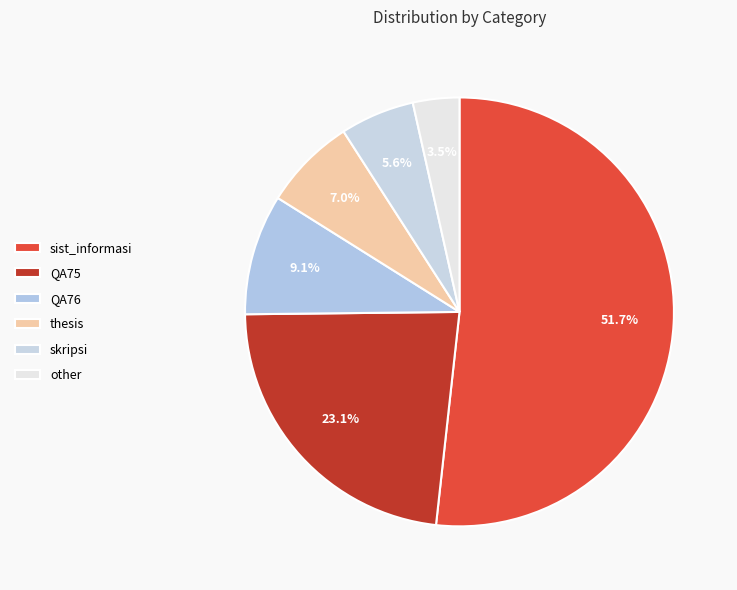

The thesis slice represents 7% of the pie. True or false?

True